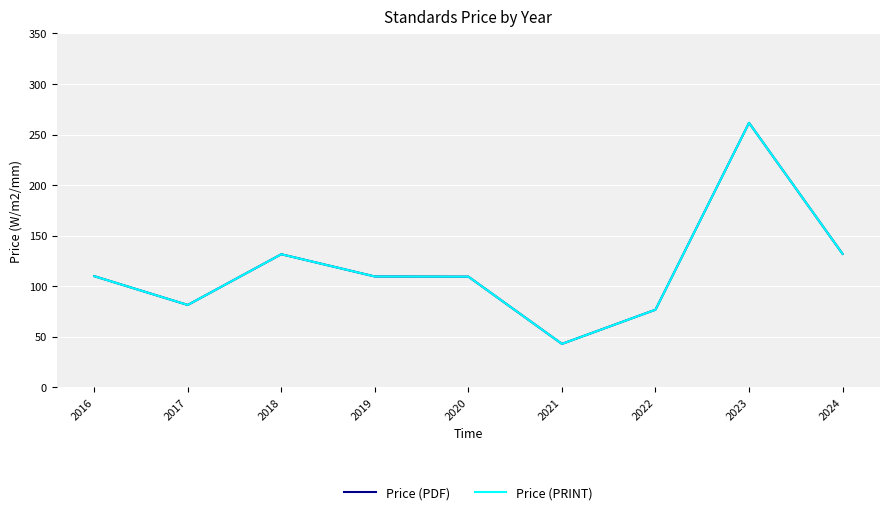

Does the chart have visible grid lines?

Yes